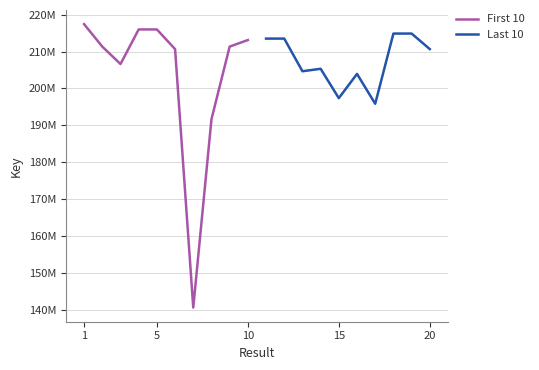

What are all the series names shown in the legend?

First 10, Last 10